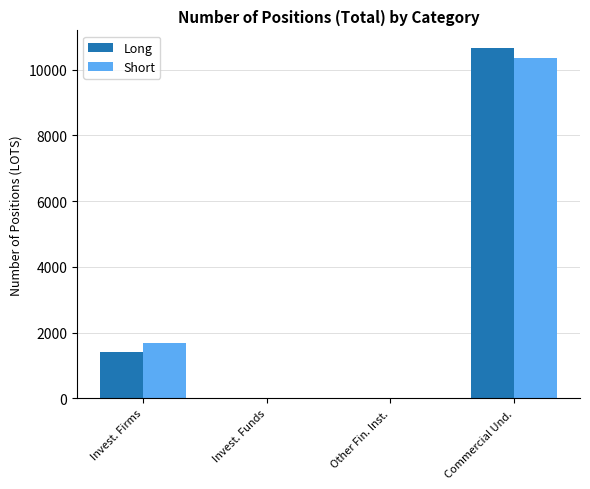

How many groups of bars are there?

4